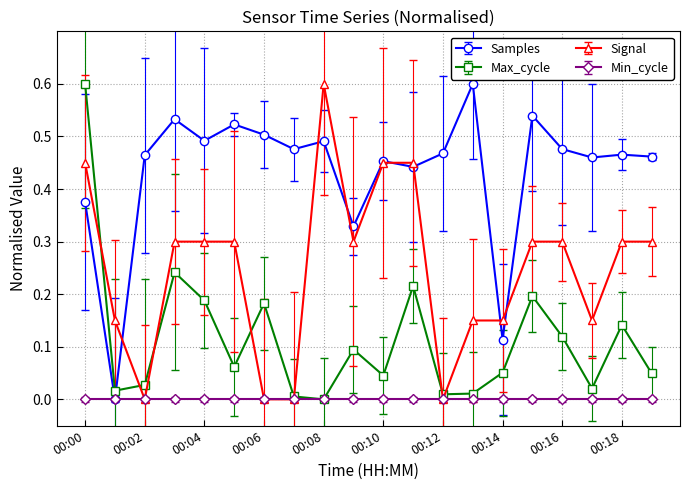

What is the highest value of the Samples series?

0.6